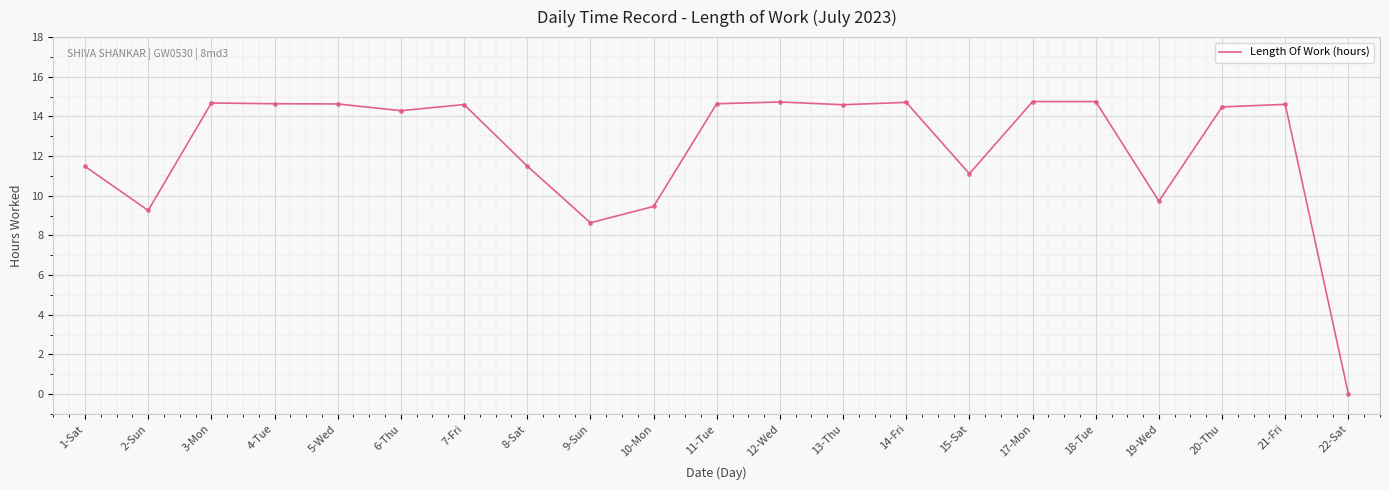

Where does the data first go above 14?

3-Mon